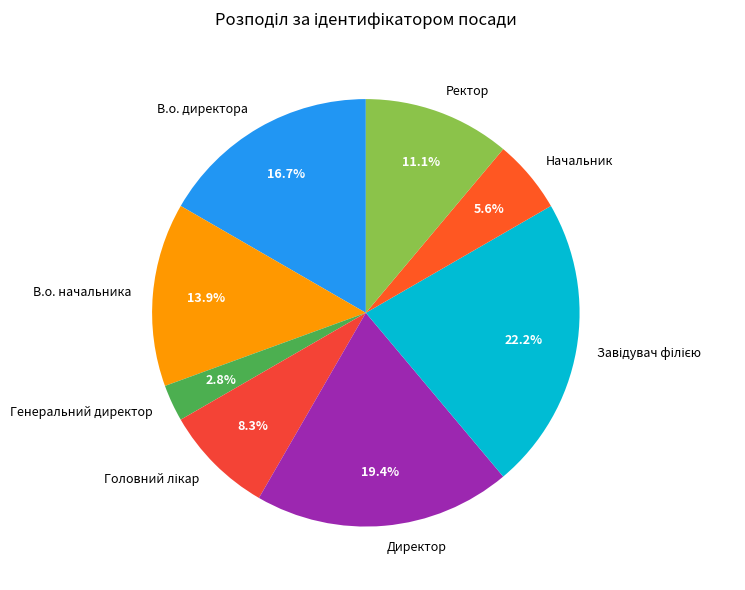

What portion of the pie excludes В.о. начальника?

86.1%